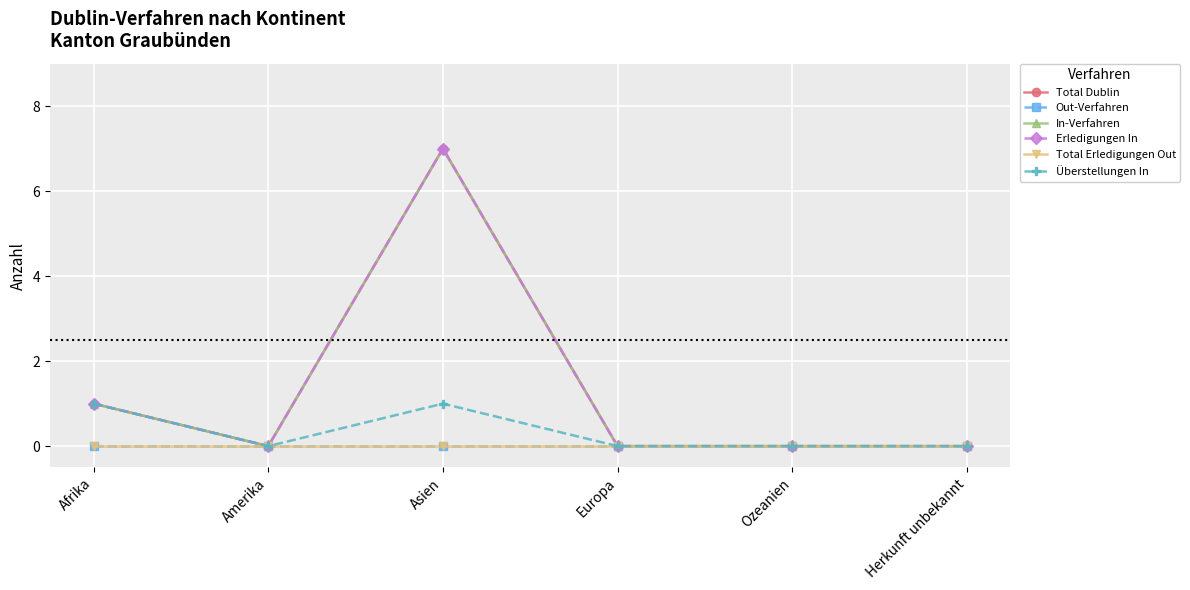

Does the chart have visible grid lines?

Yes